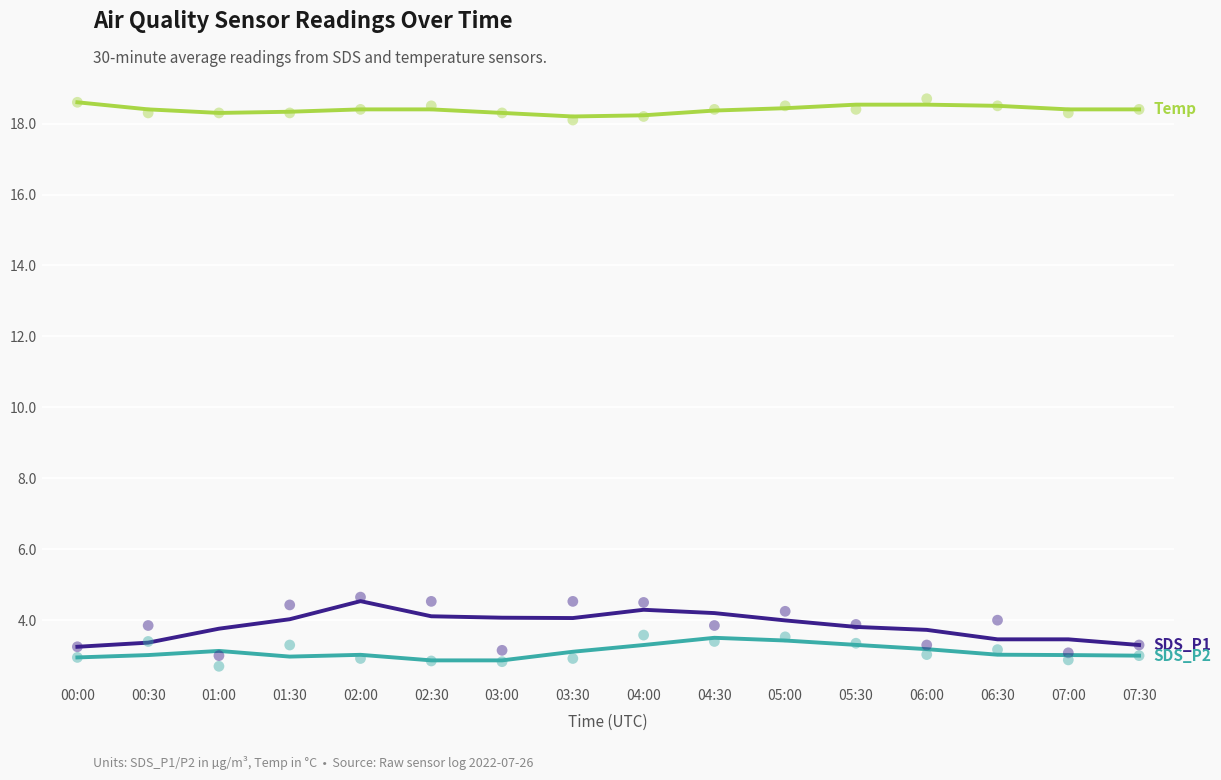

Which series has the largest total across all categories?

Temp